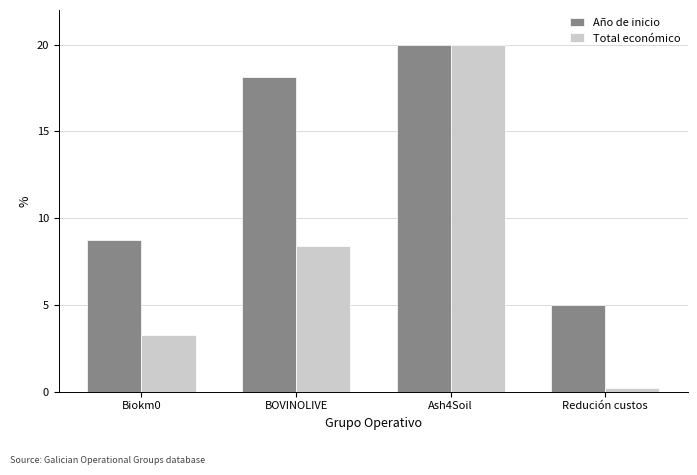

Which series has the largest total across all categories?

Año de inicio